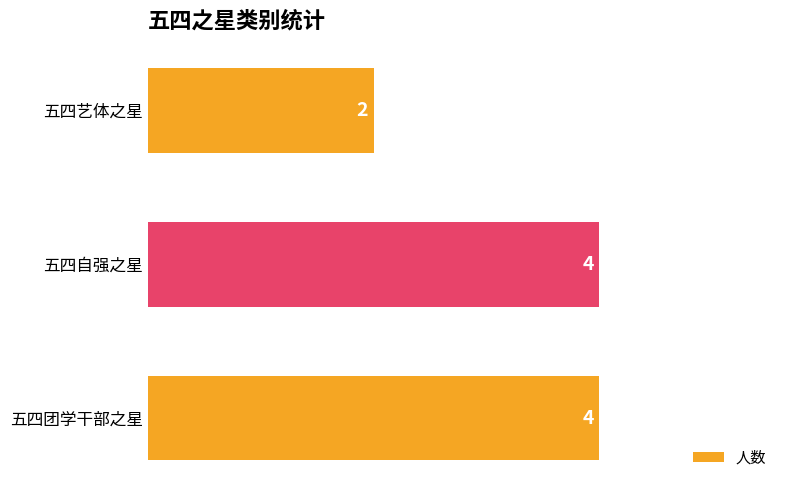

Count the values in the range 2 to 4.

3